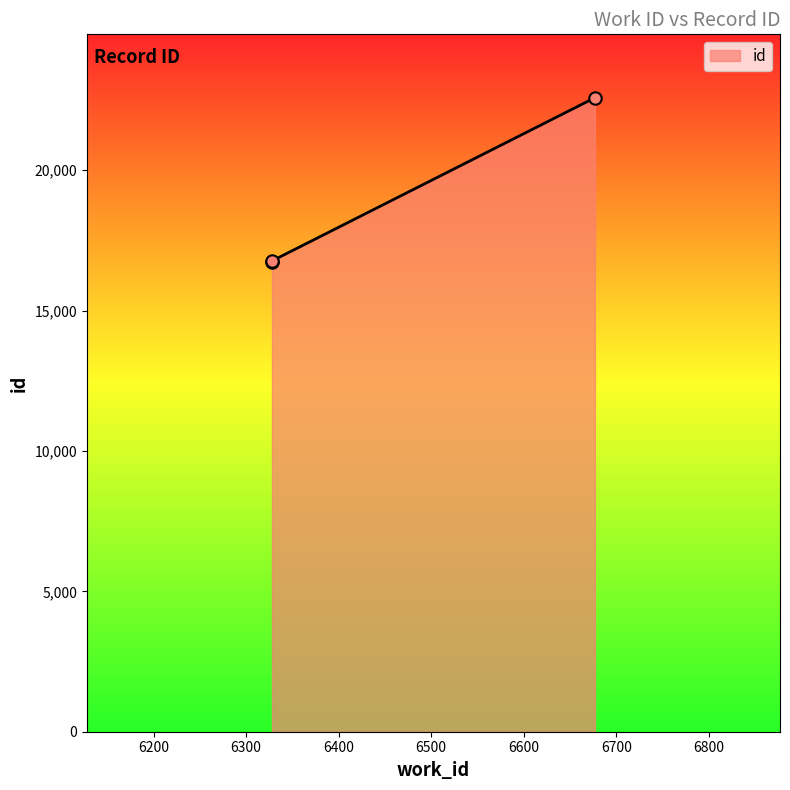

What is the ratio of the value at 6677 to the value at 6328?

1.3